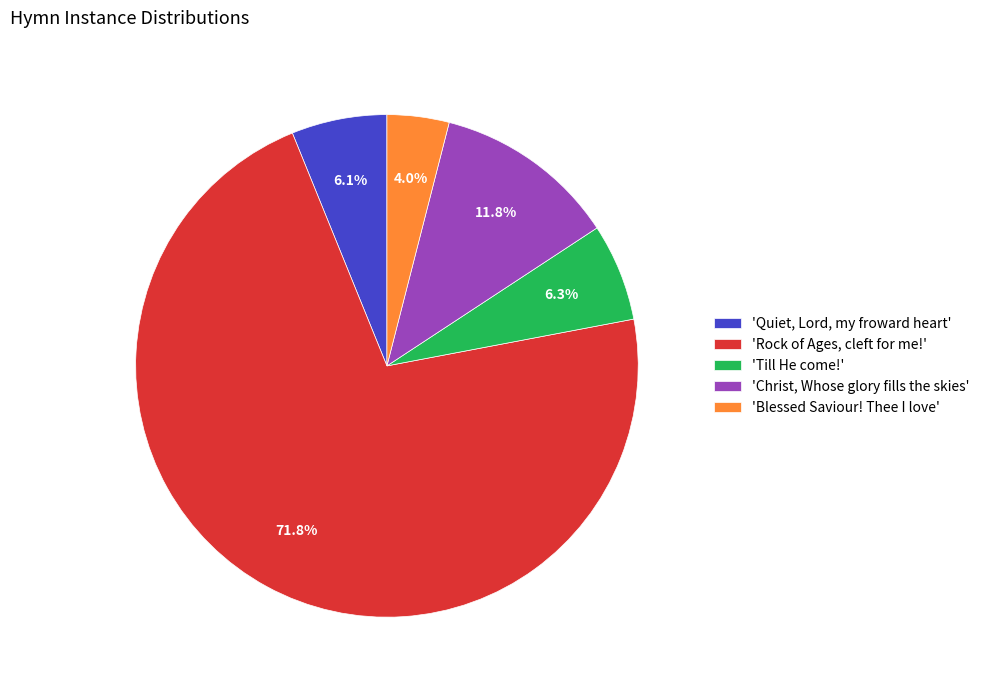

Which category has the biggest portion of the pie?

'Rock of Ages, cleft for me!'